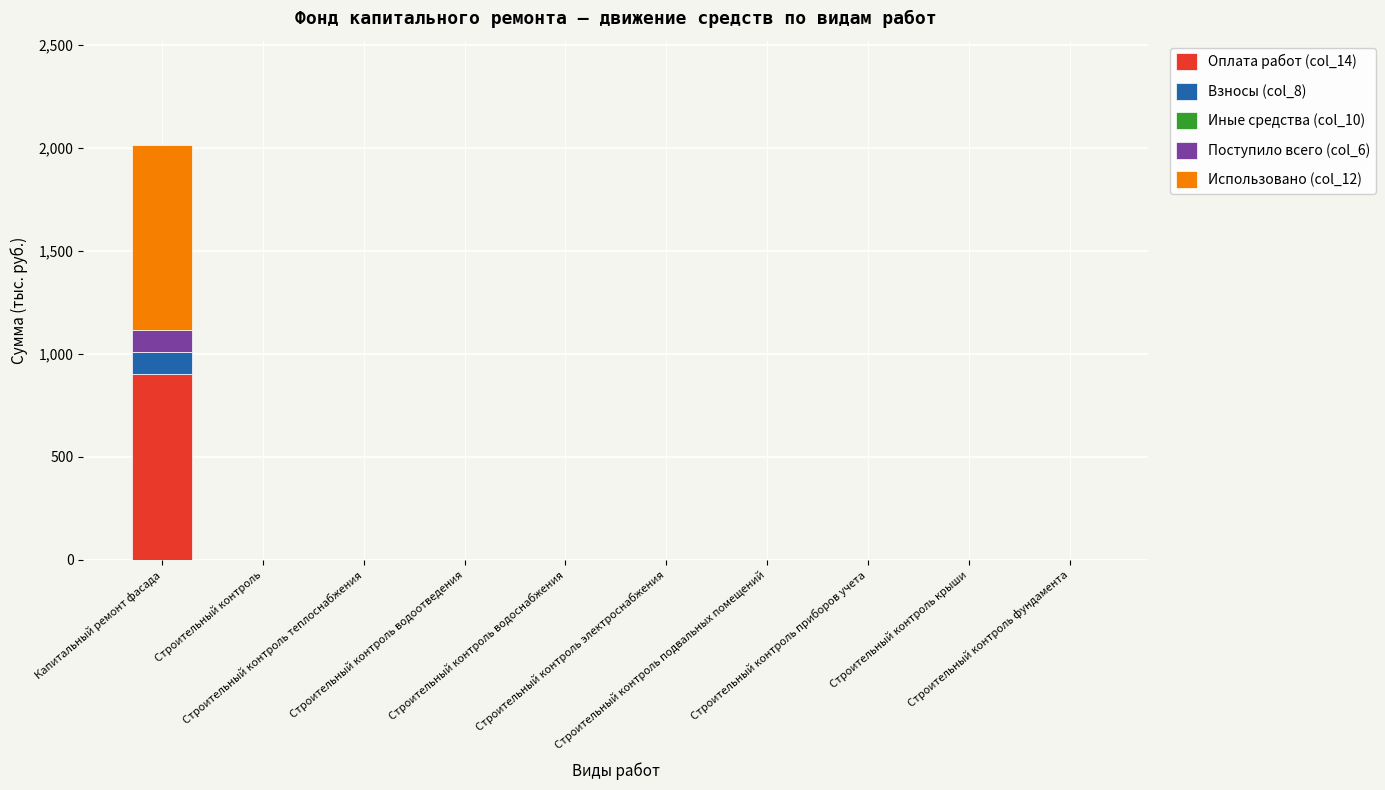

At which category is the sum across all series the highest?

Капитальный ремонт фасада